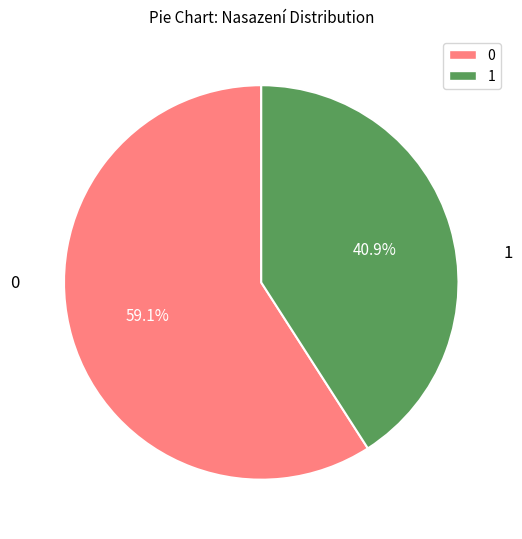

Combined, do 0 and 1 account for over 50%?

Yes